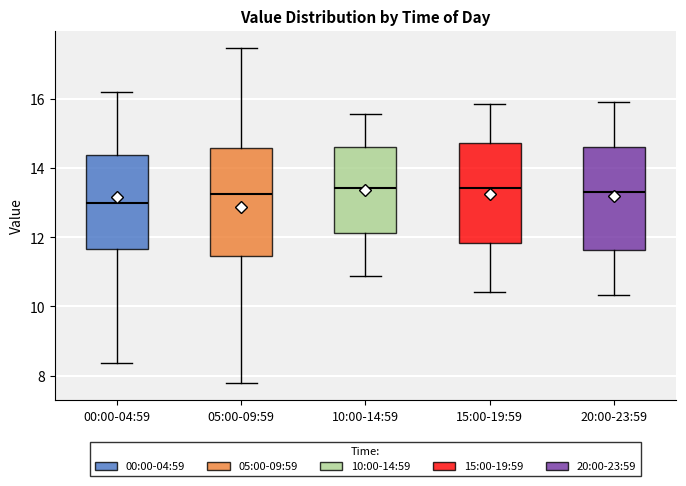

Where does the upper whisker of the box for 20:00-23:59 end on the y-axis? The values are not printed on the chart, so give them approximately, as read against the axis.

16.0